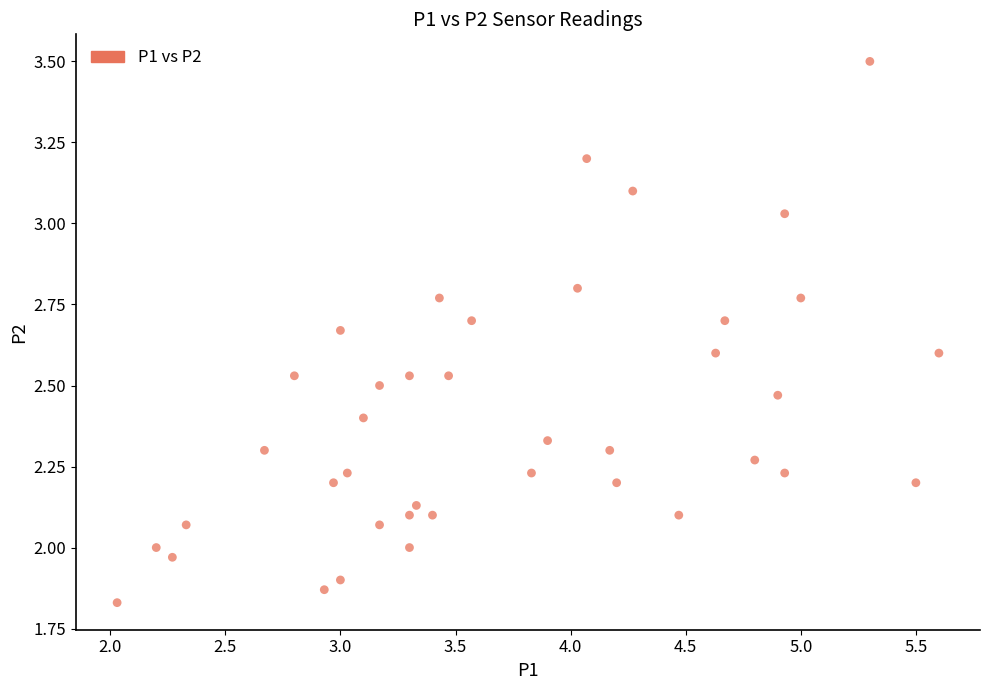

What is the range of Y values (max minus min)?

1.7